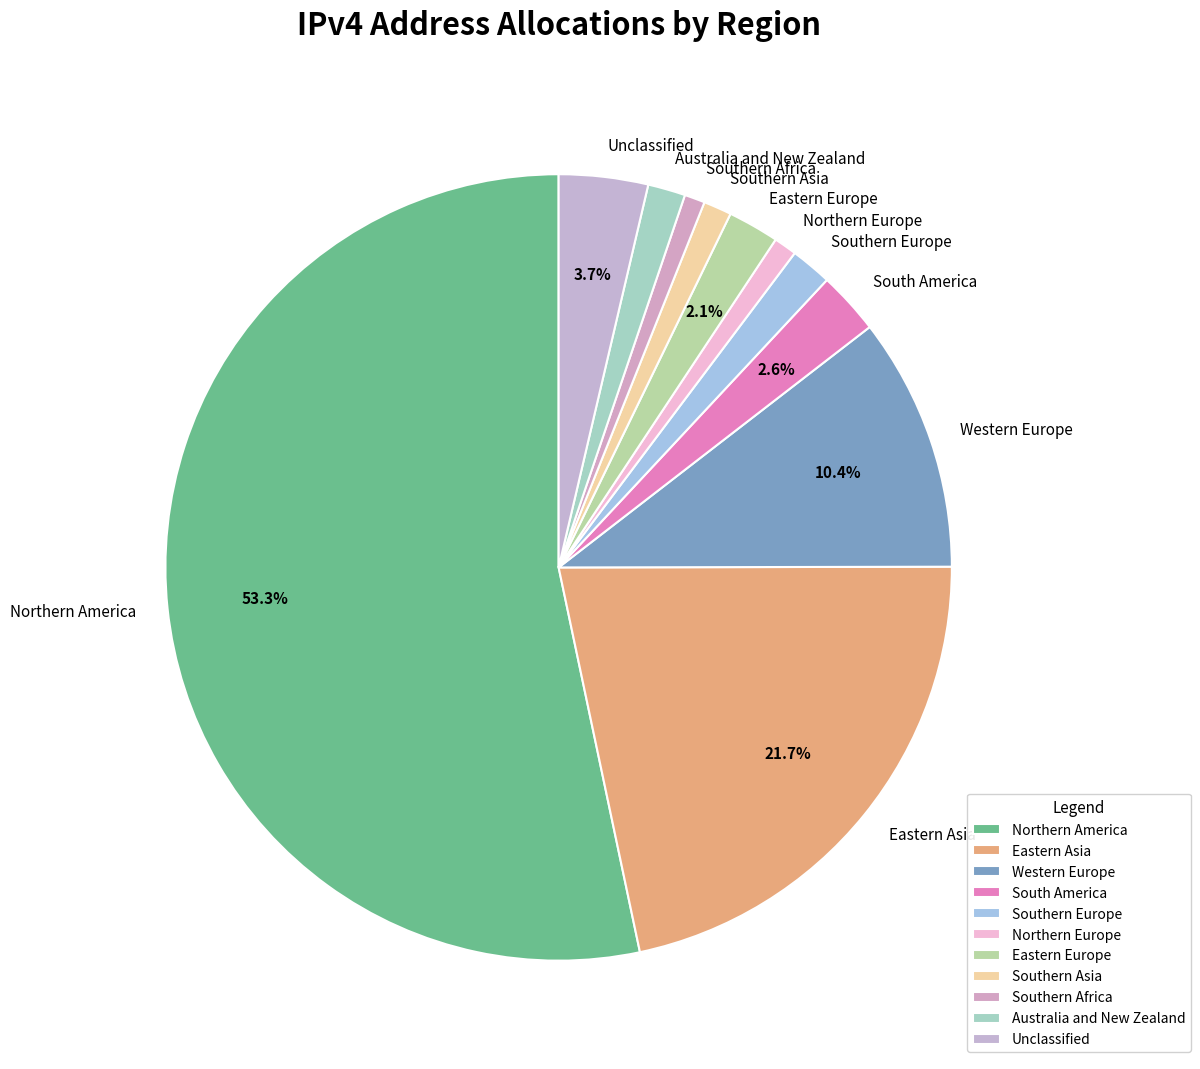

What is the largest slice in the pie chart?

Northern America